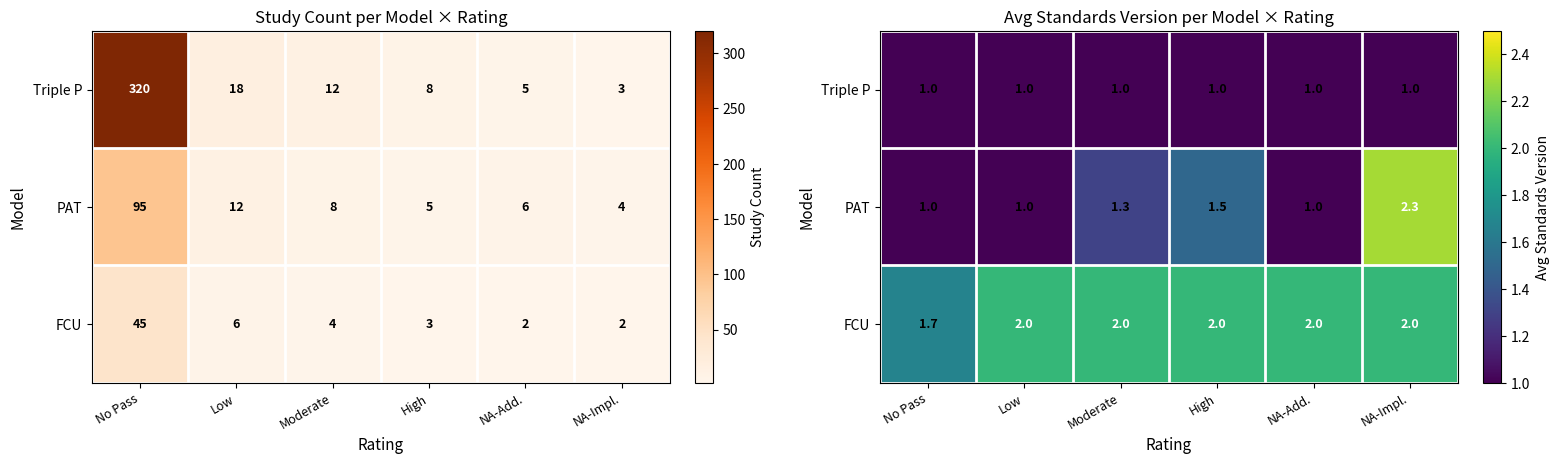

What is the sum of all Triple P values?

6.0